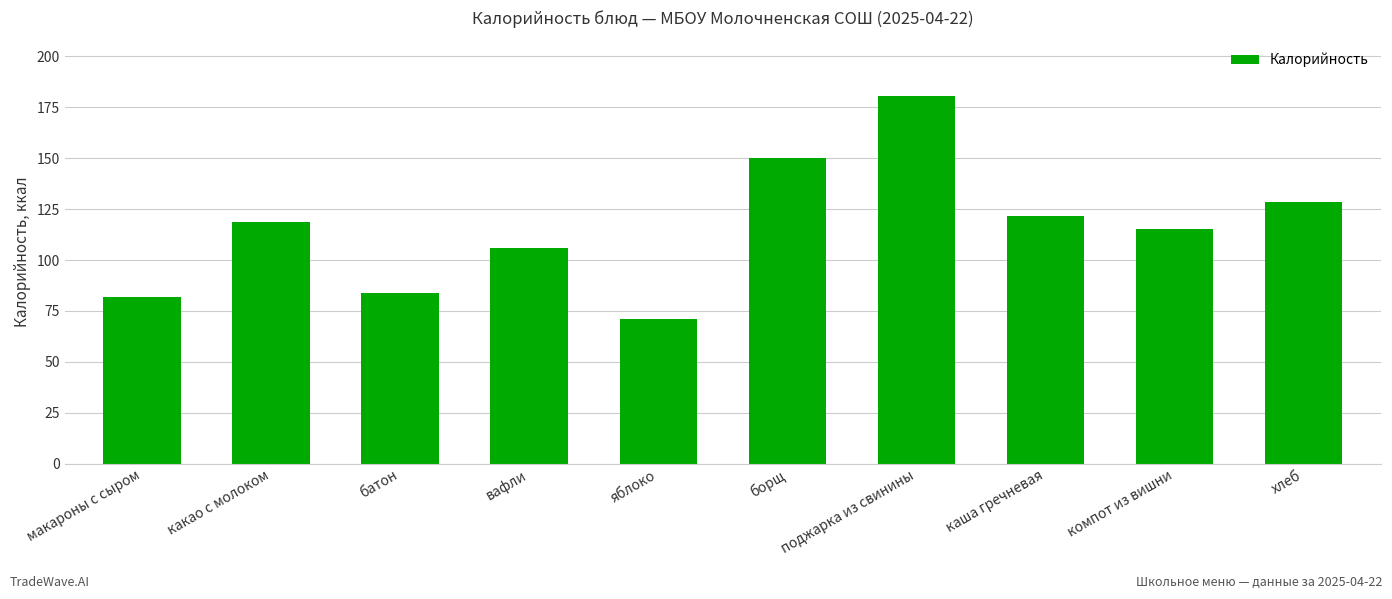

Are the bars horizontal?

No